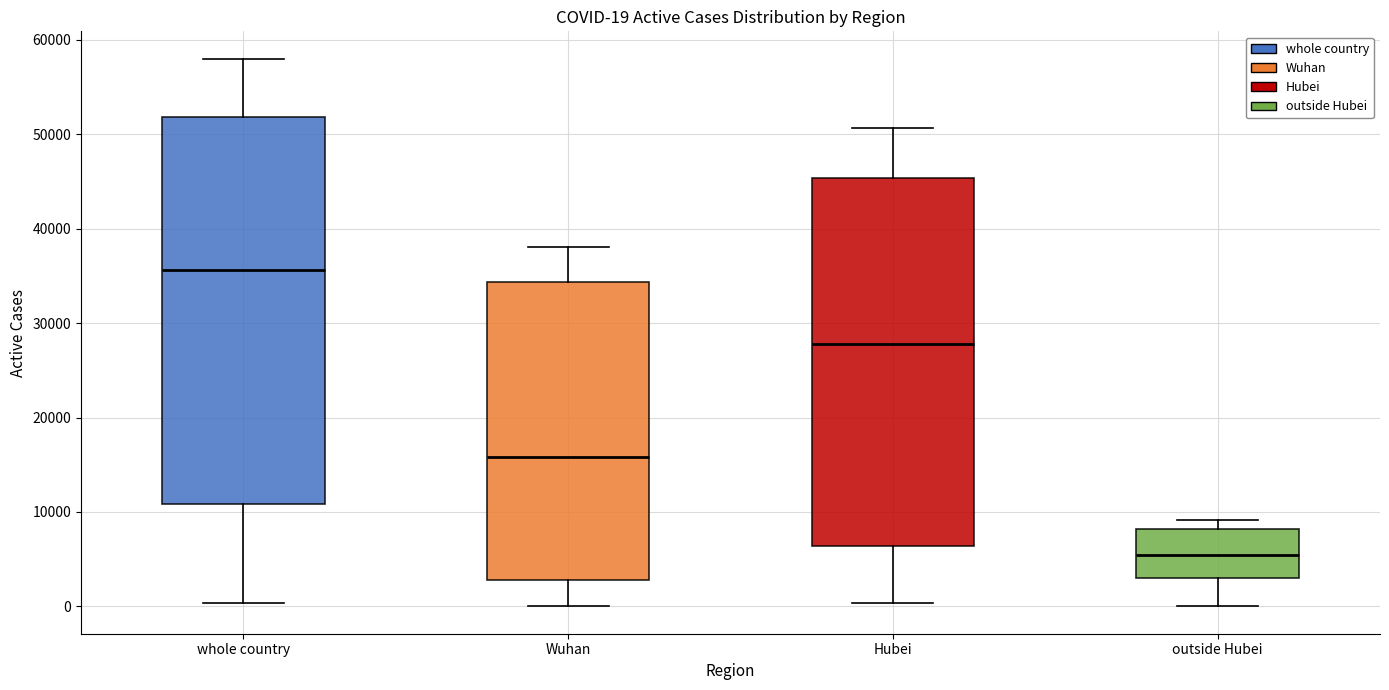

Which box's median line is the lowest?

outside Hubei